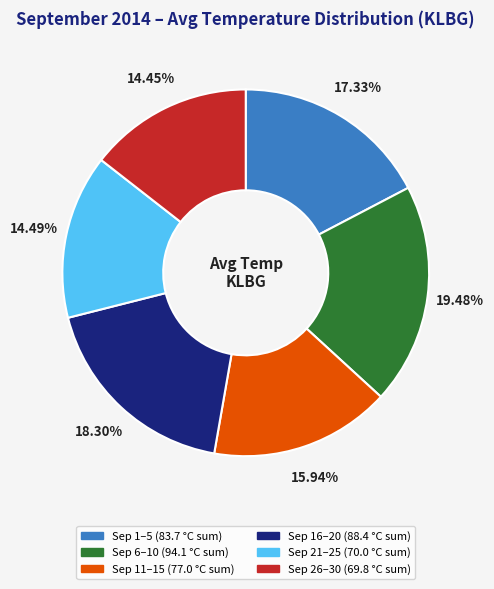

Does any single category account for the majority?

No